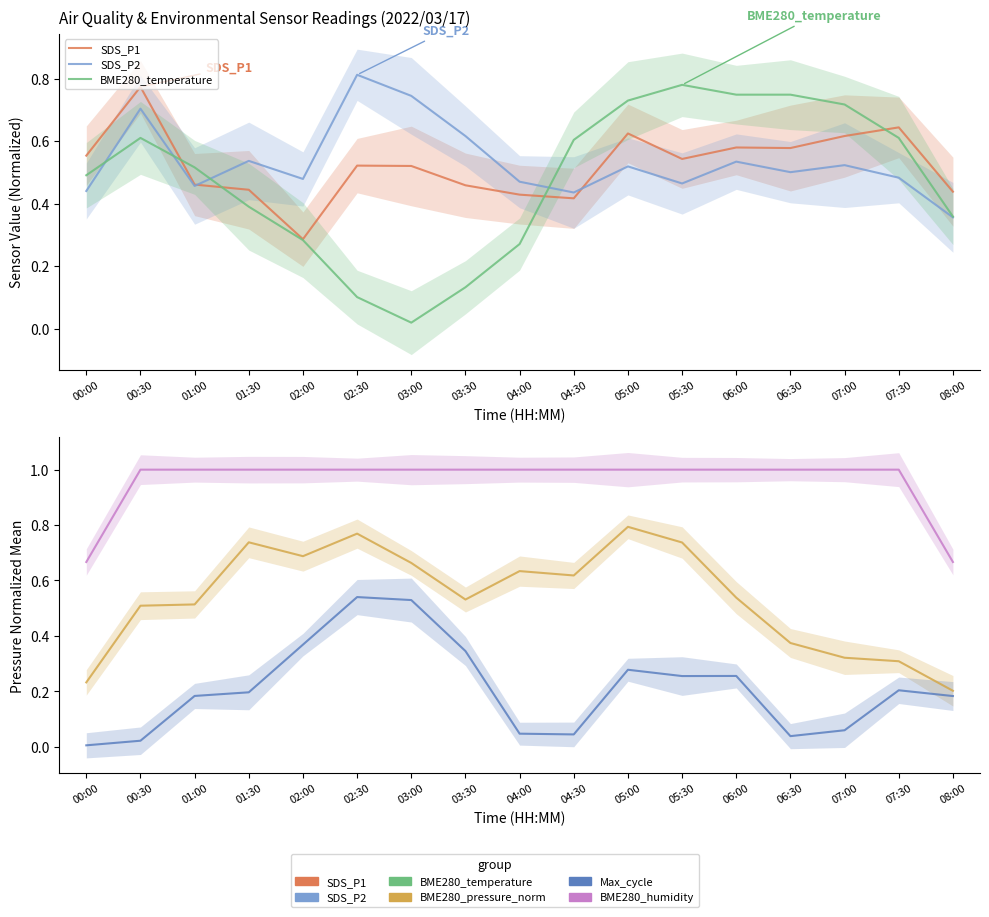

What value does the SDS_P1 series have at 02:00?

0.3